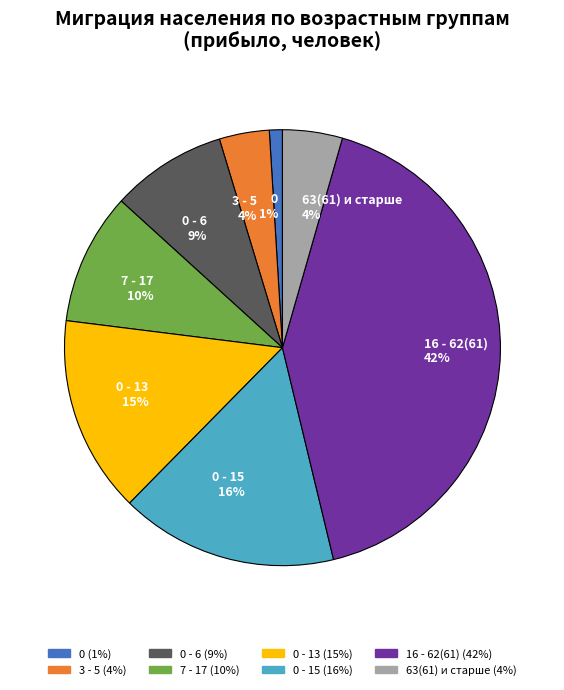

Is there a majority slice in this chart?

No